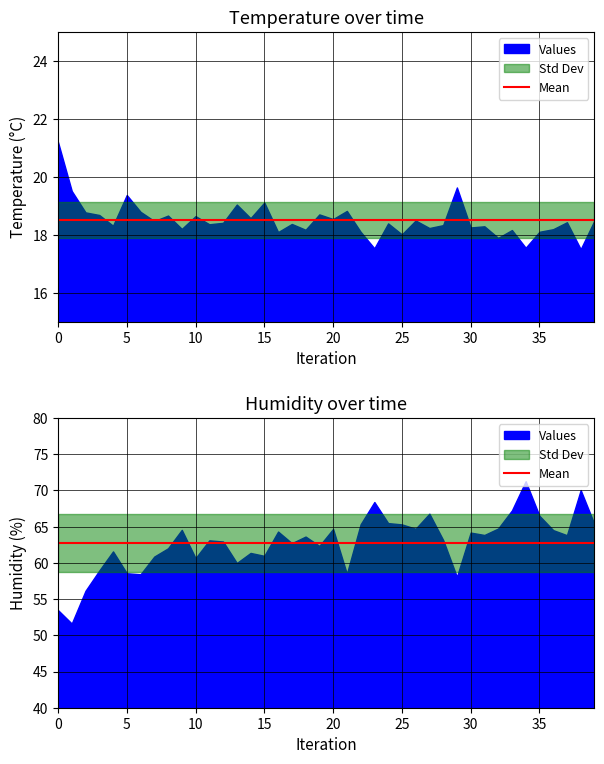

The value of temperature at 2 is 18.8. True or false?

True